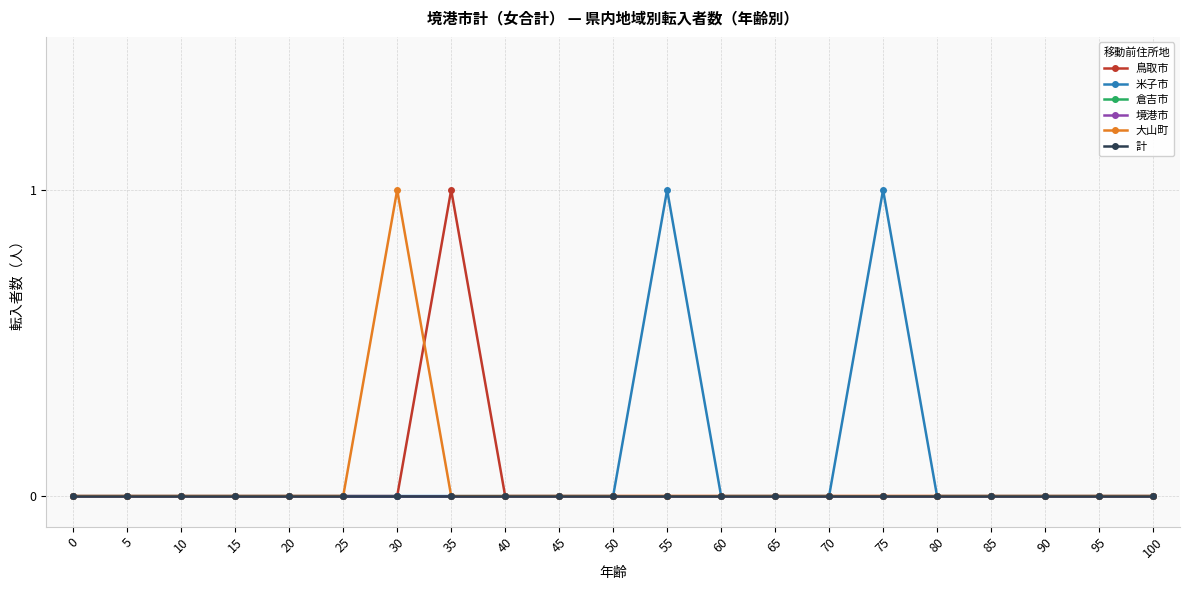

Reading left to right, what are all the values shown in this chart?

鳥取市: 0	0	0	0	0	0	0	1	0	0	0	0	0	0	0	0	0	0	0	0	0
米子市: 0	0	0	0	0	0	0	0	0	0	0	1	0	0	0	1	0	0	0	0	0
倉吉市: 0	0	0	0	0	0	0	0	0	0	0	0	0	0	0	0	0	0	0	0	0
境港市: 0	0	0	0	0	0	0	0	0	0	0	0	0	0	0	0	0	0	0	0	0
大山町: 0	0	0	0	0	0	1	0	0	0	0	0	0	0	0	0	0	0	0	0	0
計: 0	0	0	0	0	0	0	0	0	0	0	0	0	0	0	0	0	0	0	0	0